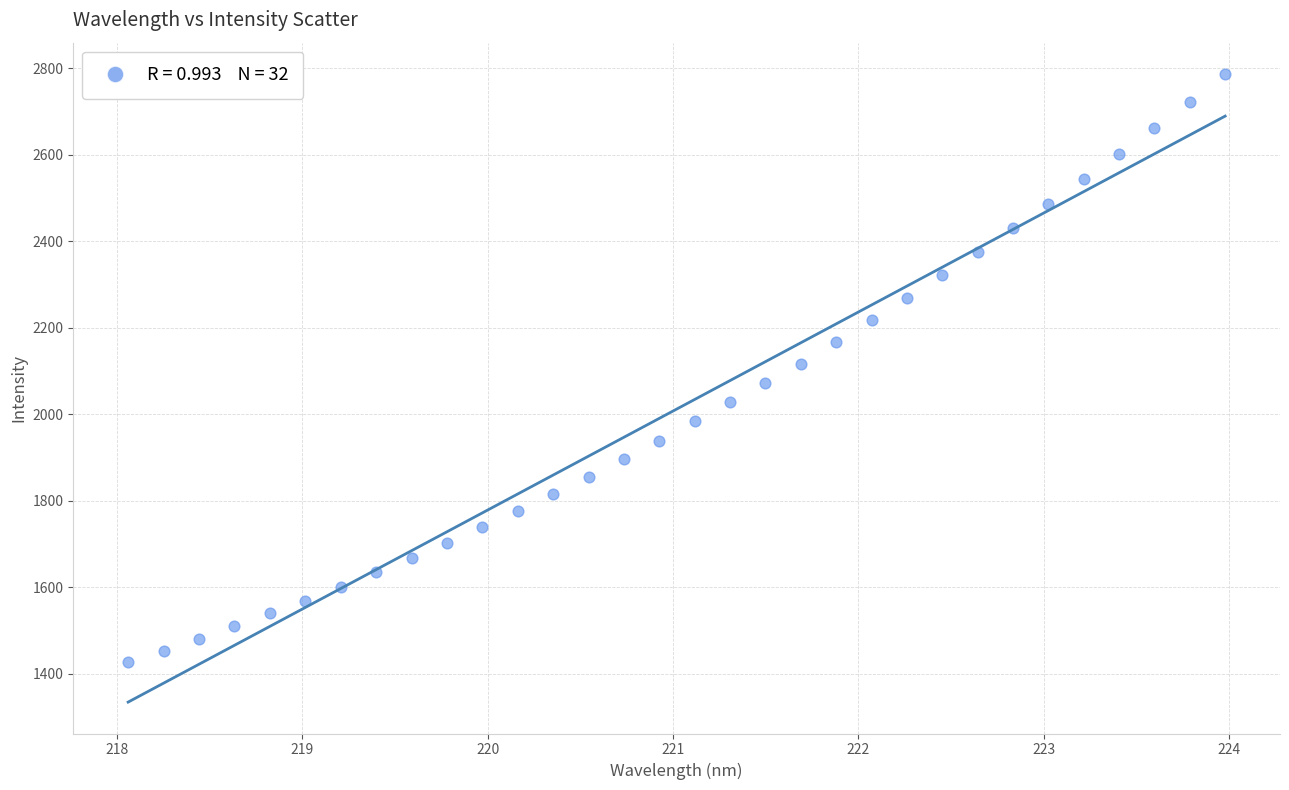

What is the range of Y values (max minus min)?

1359.2